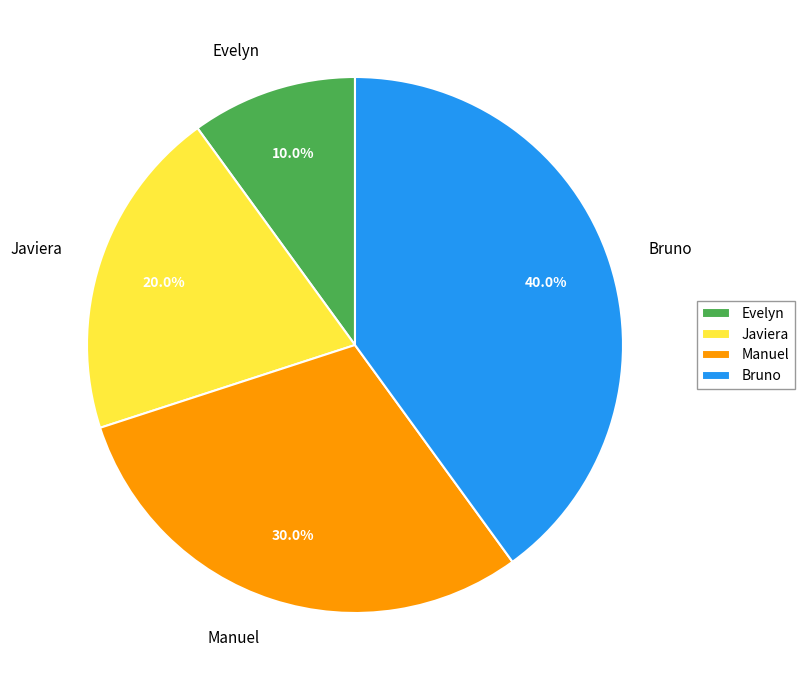

The Evelyn slice represents 10% of the pie. True or false?

True